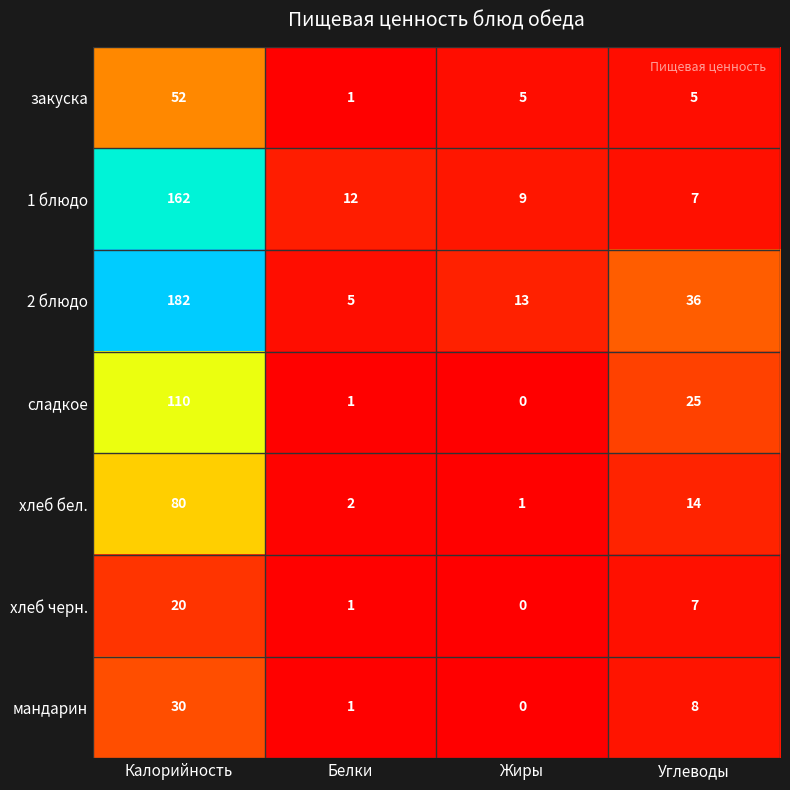

Which series has the largest range (max minus min)?

2 блюдо